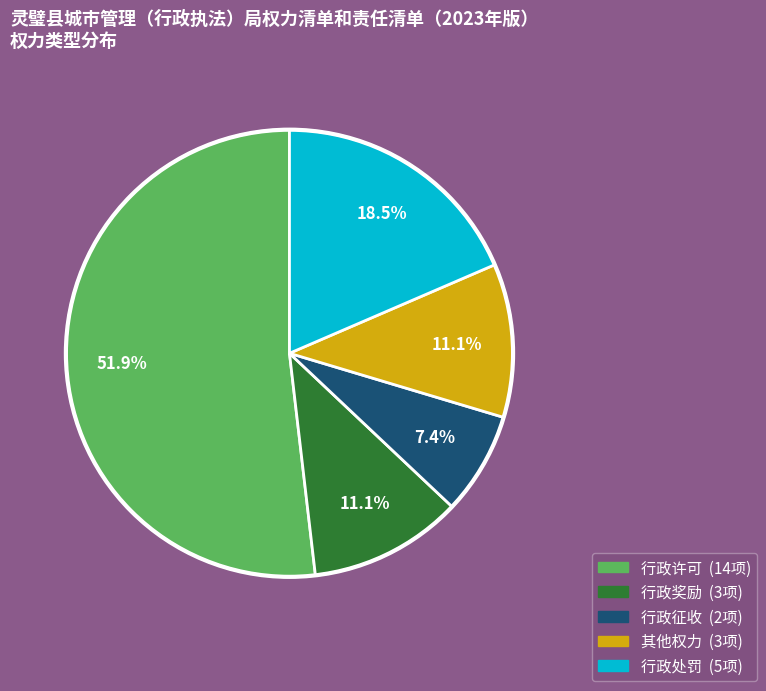

Approximately how many times larger is the value at 行政处罚 compared to 行政奖励?

1.7